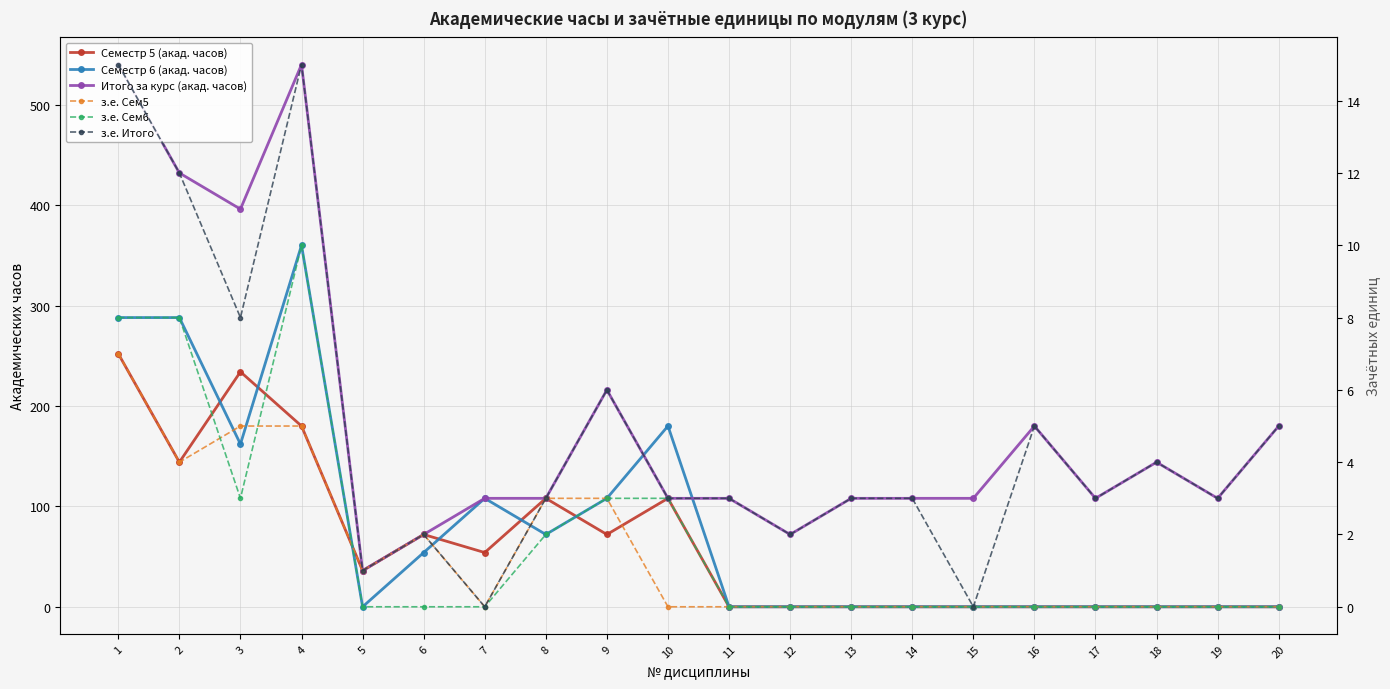

What is the value of the Итого за курс (акад. часов) point at the 9th from the left?

216